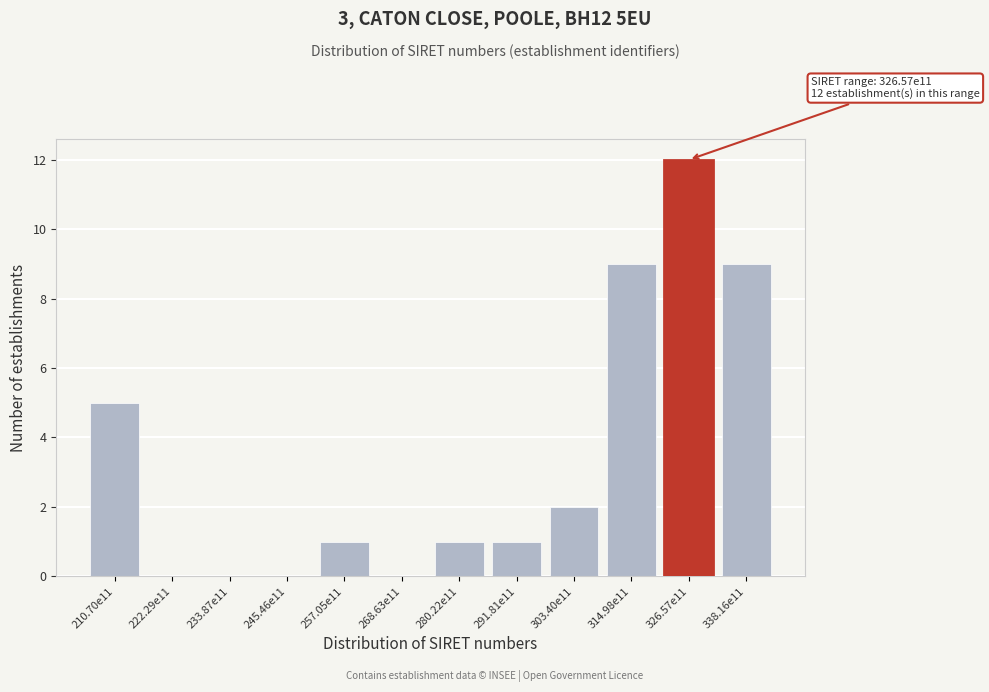

Reading right to left, what are all the values shown in this chart?

338.16e11=9	326.57e11=12	314.98e11=9	303.40e11=2	291.81e11=1	280.22e11=1	268.63e11=0	257.05e11=1	245.46e11=0	233.87e11=0	222.29e11=0	210.70e11=5